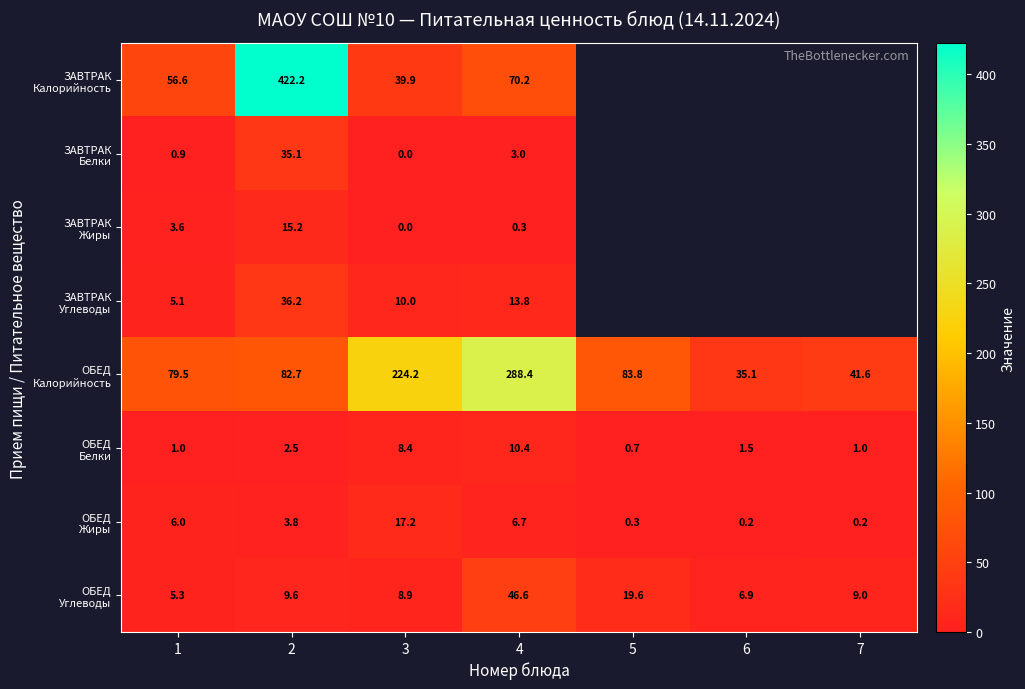

List the series in order of their peak value, highest first.

ЗАВТРАК Калорийность, ОБЕД Калорийность, ОБЕД Углеводы, ЗАВТРАК Углеводы, ЗАВТРАК Белки, ОБЕД Жиры, ЗАВТРАК Жиры, ОБЕД Белки